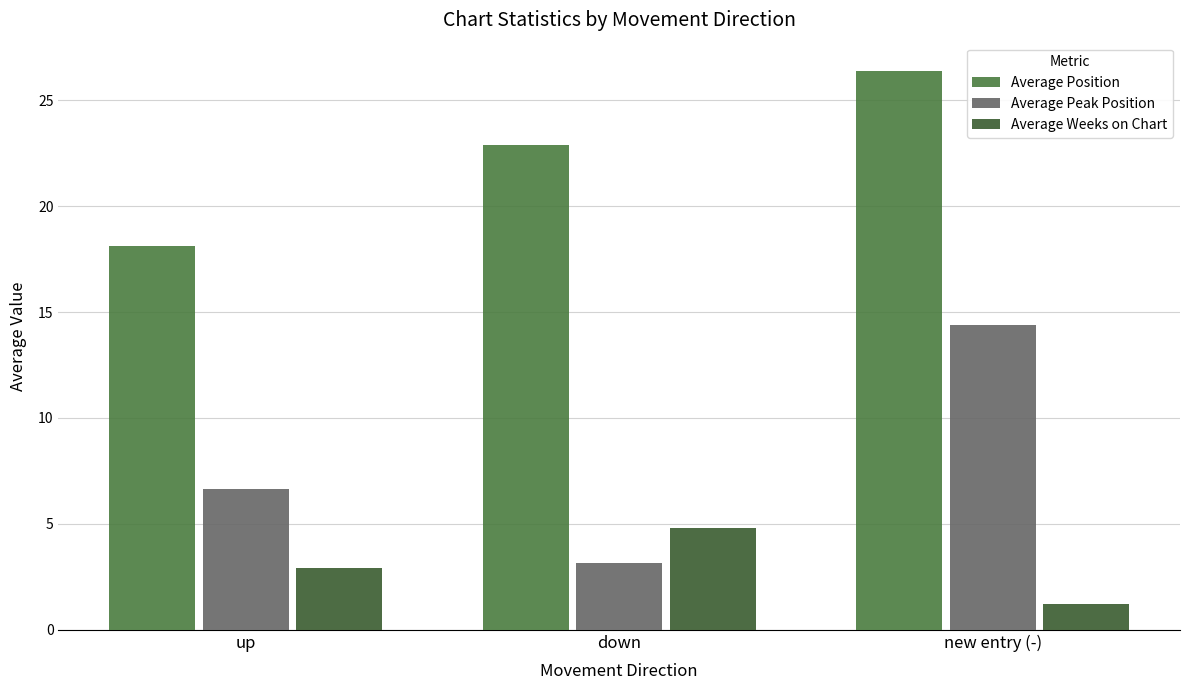

Between down and new entry (-), which series saw the biggest shift?

Average Peak Position